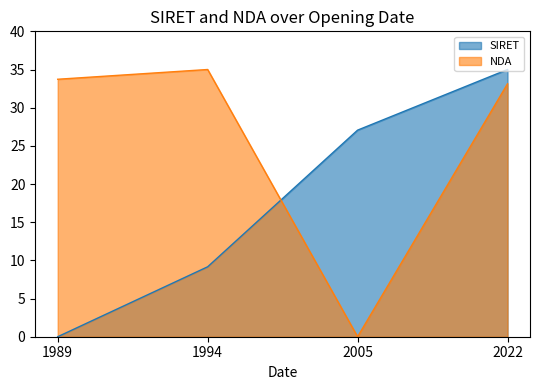

After their last crossing, which series has the higher values: SIRET or NDA?

SIRET